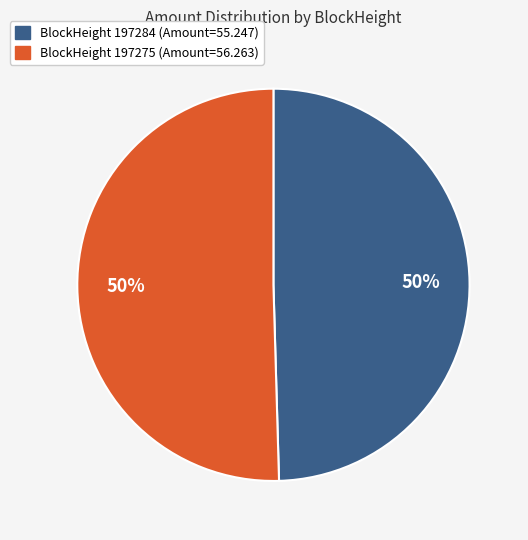

Count the number of slices in the pie.

2